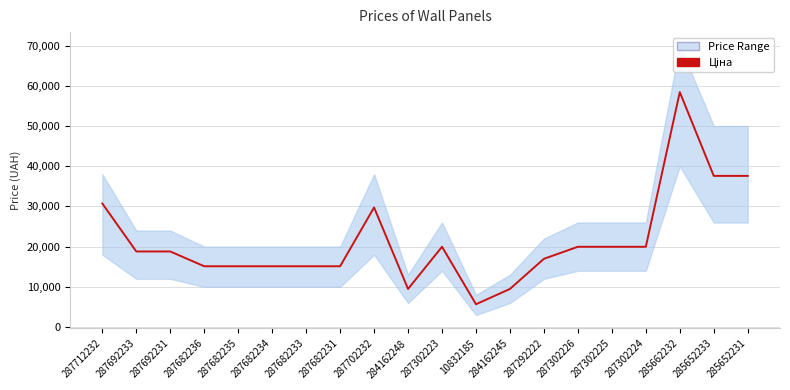

Which label corresponds to the largest value in the chart?

285662232